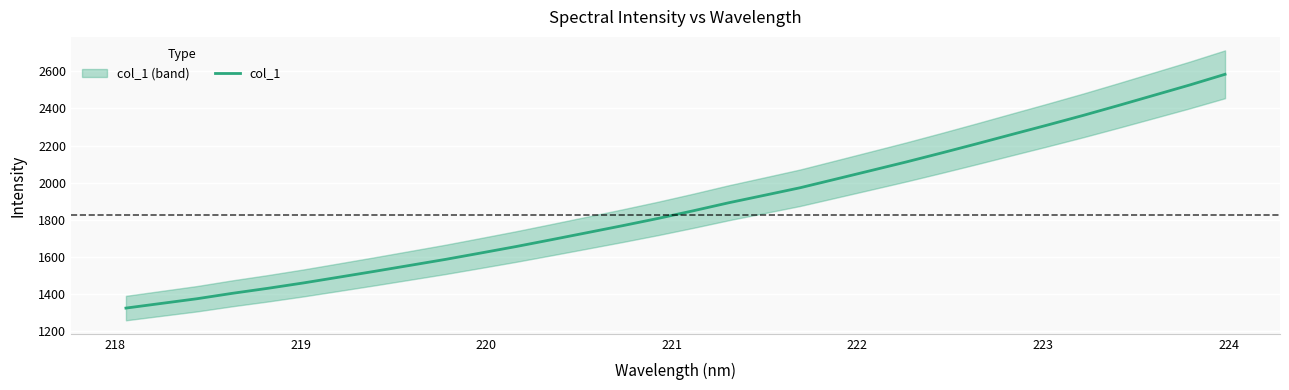

What is the minimum value for col_1?

1321.4